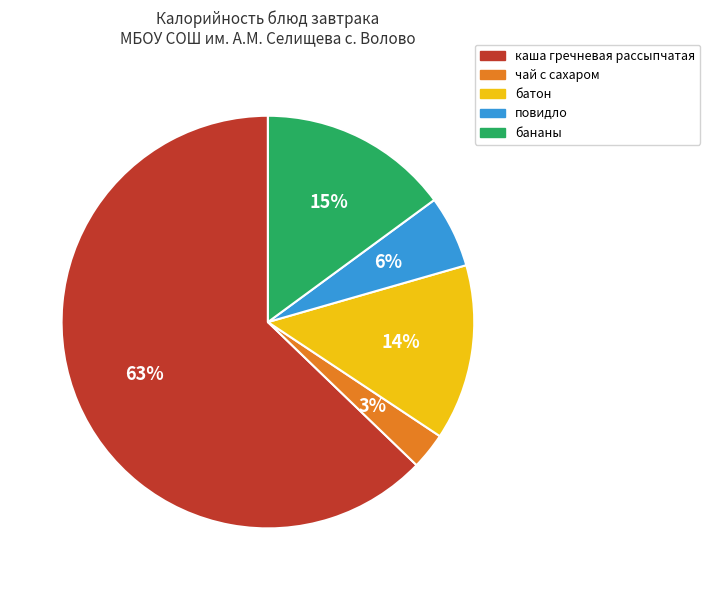

Do повидло and каша гречневая рассыпчатая together represent more than half of the pie?

Yes